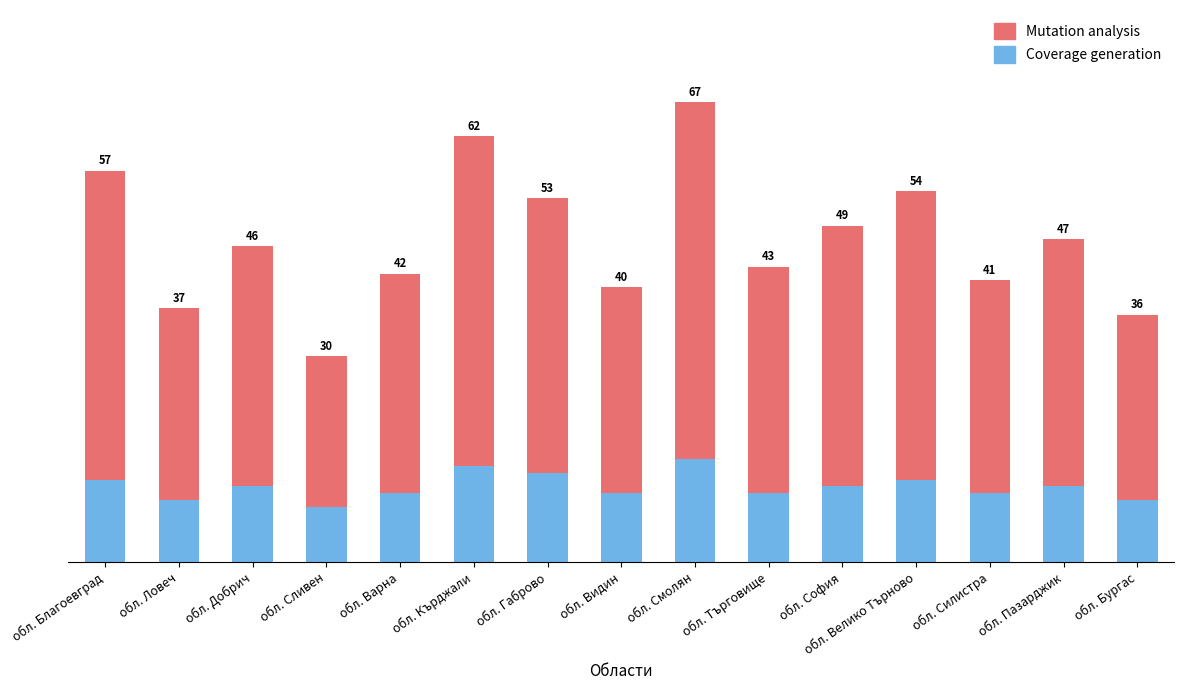

Is it true that Mutation analysis equals 38 at обл. София?

True